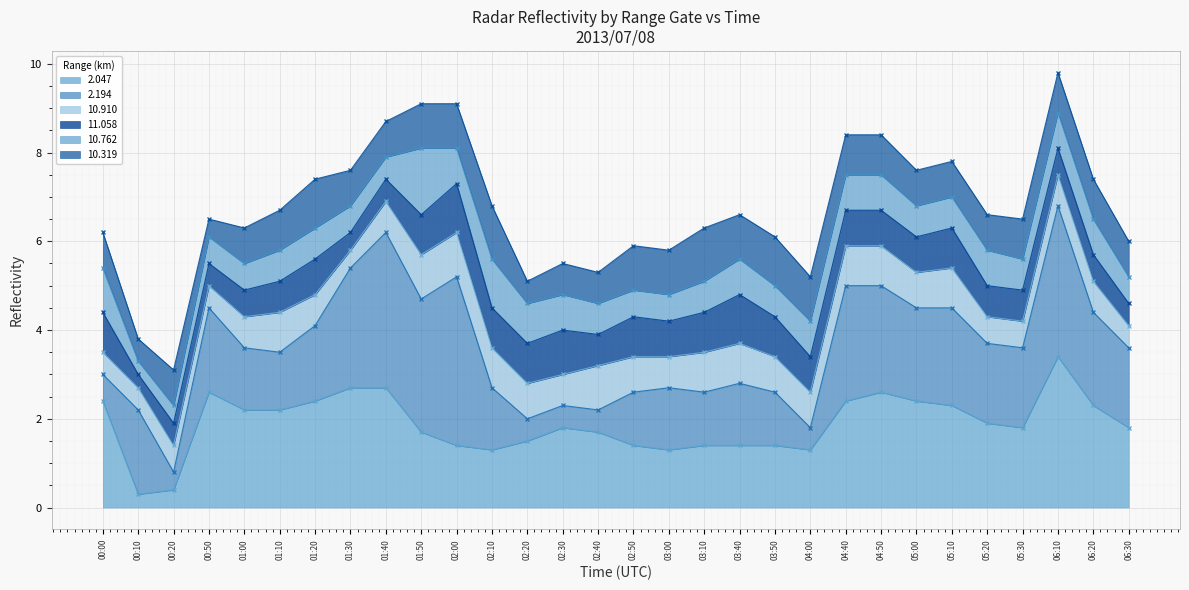

True or false: 2.194 line and 10.762 line cross at least once.

False